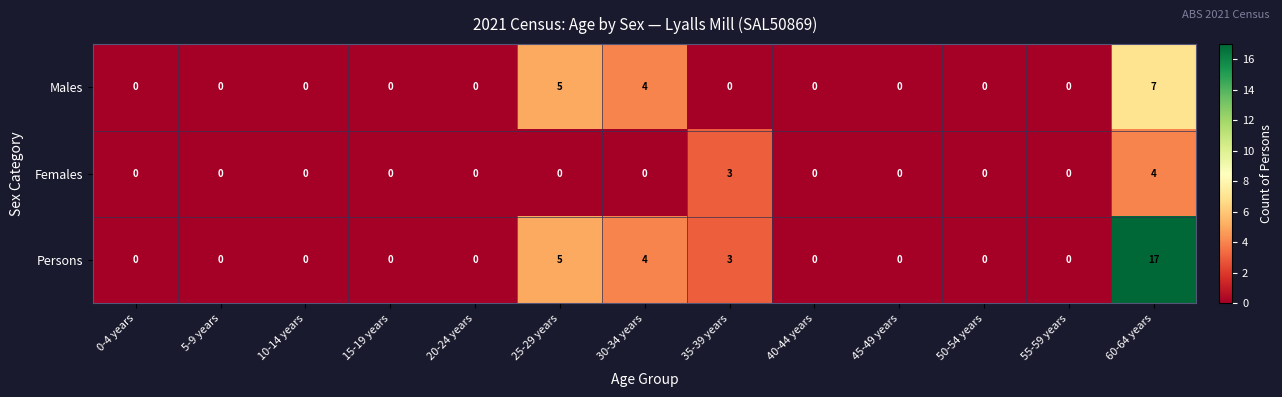

What is the sum of all Females values?

7